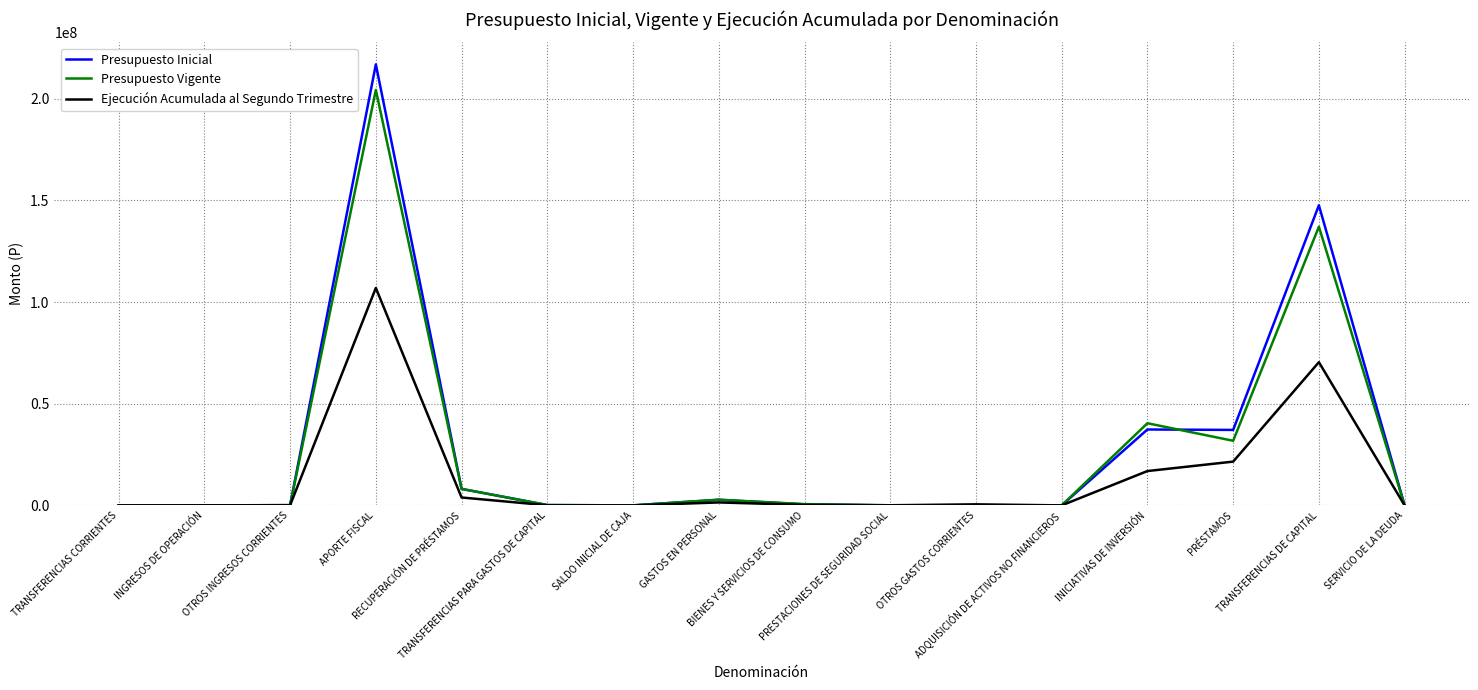

Which series has the widest spread of values?

Presupuesto Inicial